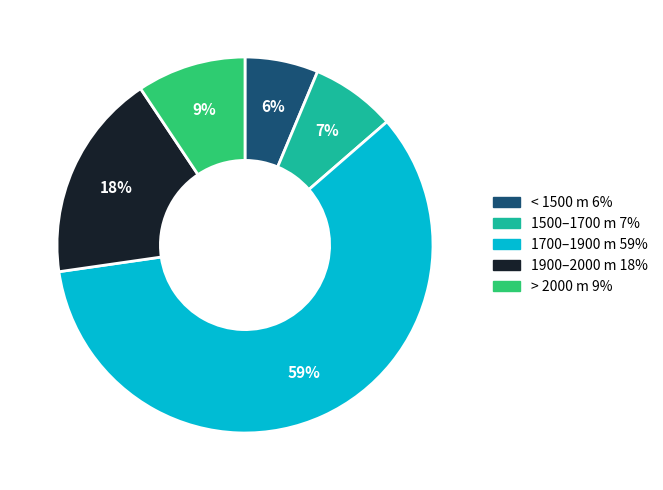

To the nearest percent, what is the average slice percentage?

20%